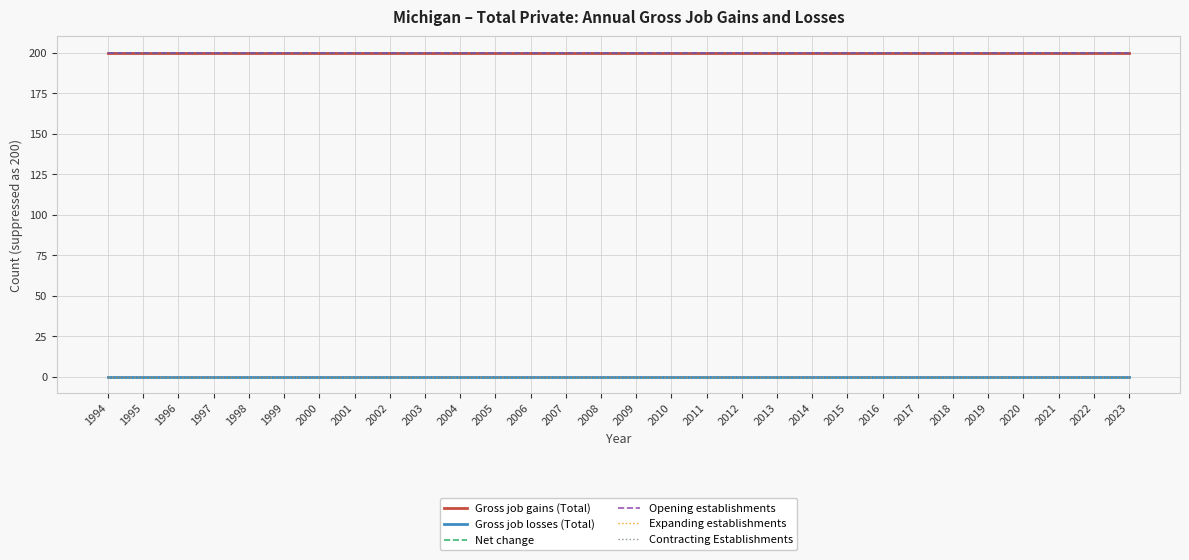

Does the chart have visible grid lines?

Yes